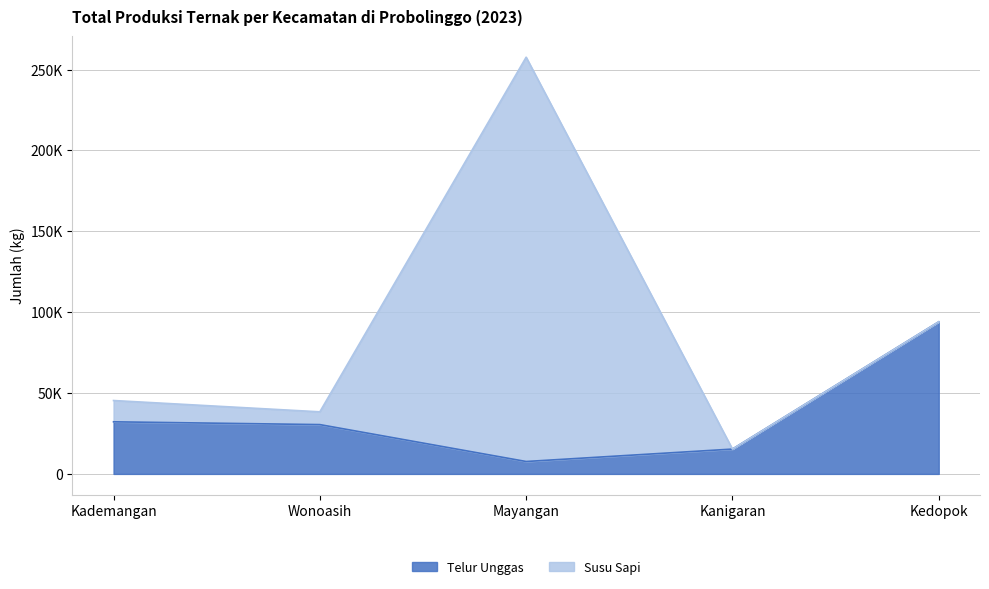

Is it true that the value at Kanigaran is 15349?

True